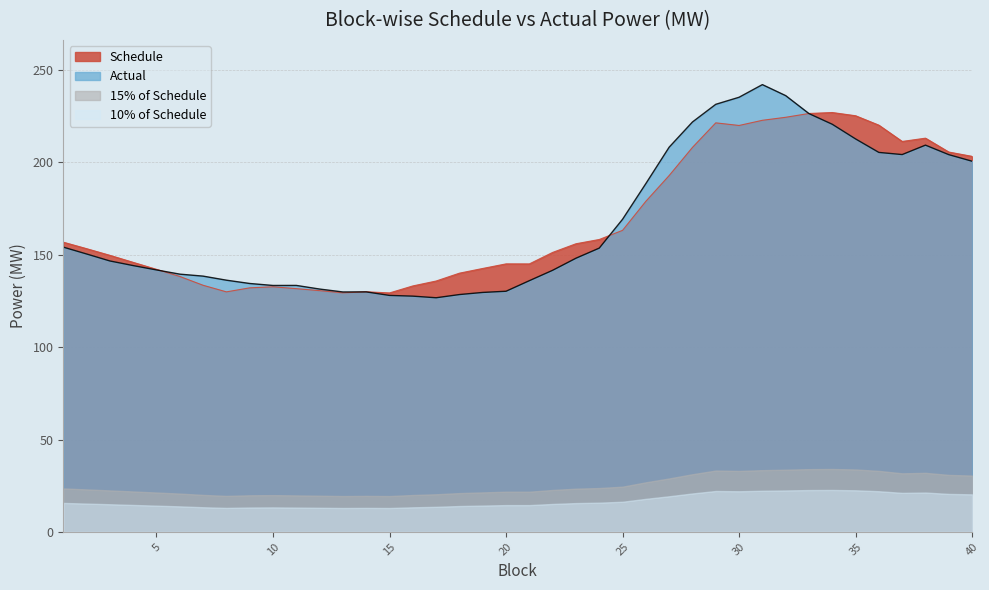

At which label does Schedule first exceed 153?

1